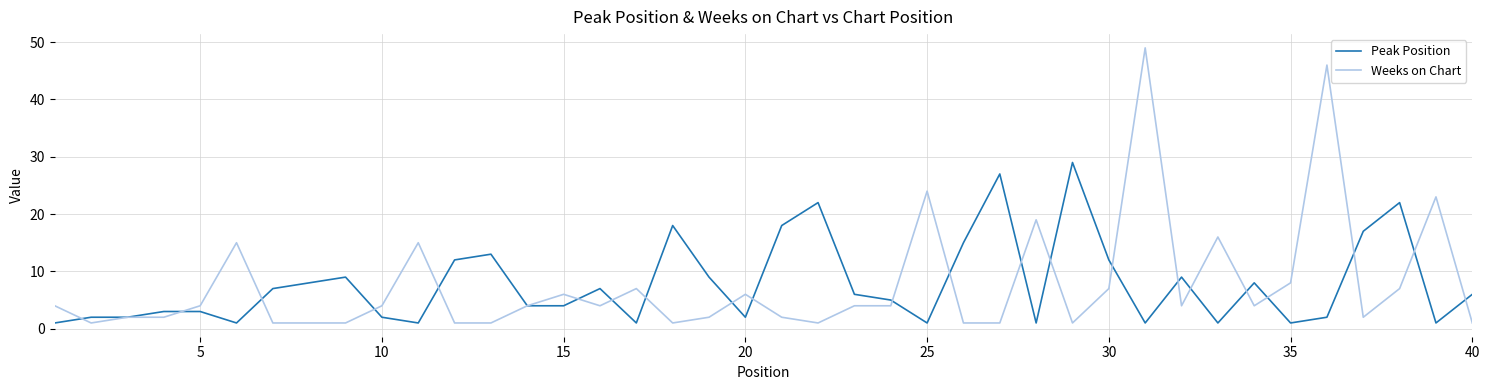

Which series has the widest spread of values?

Weeks on Chart